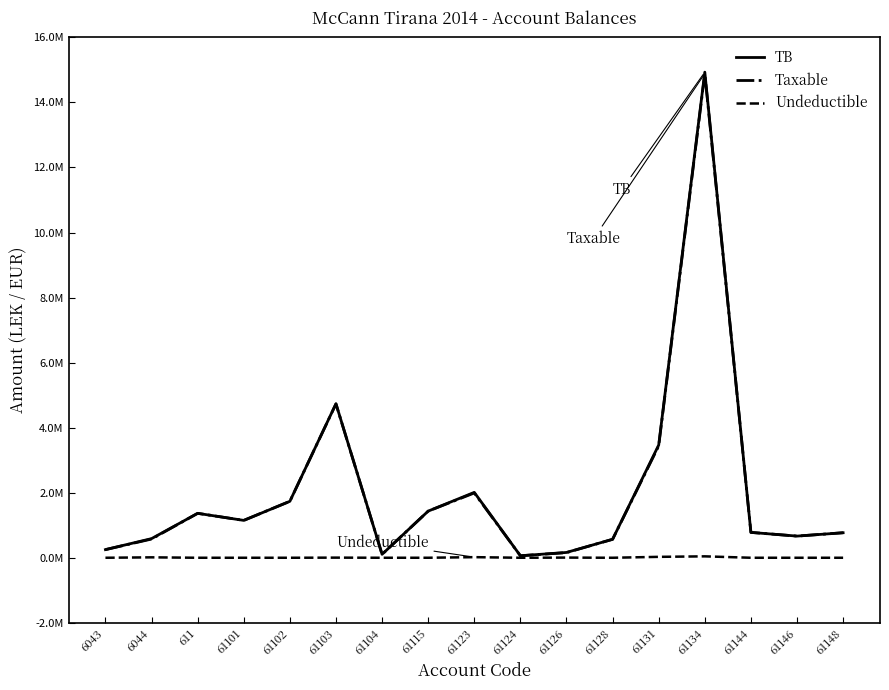

Is this an area chart (filled region under the line)?

No